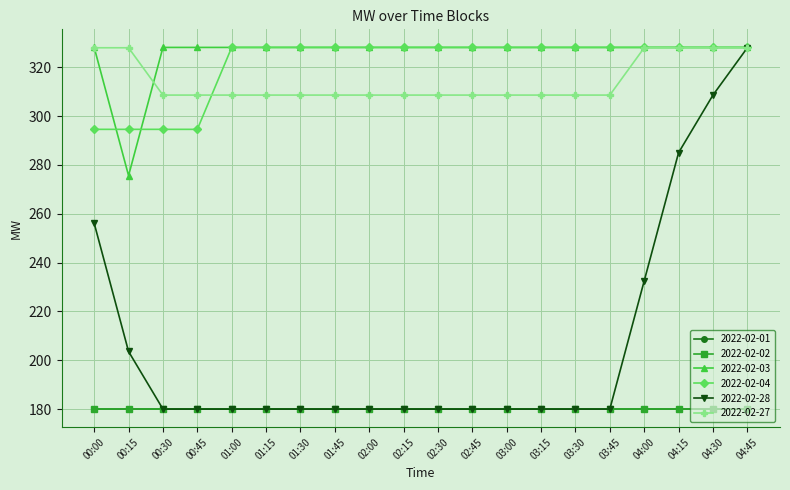

Does the chart have visible grid lines?

Yes